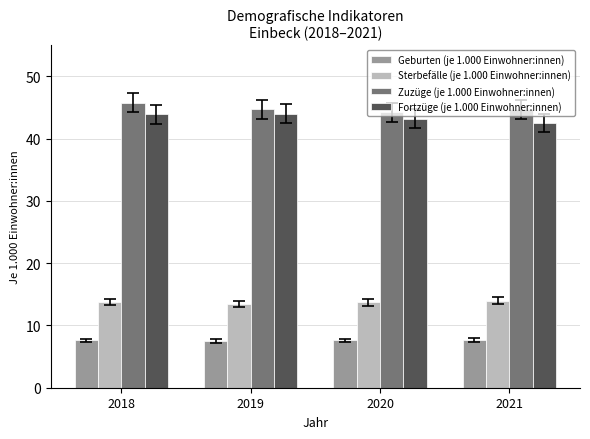

How many bars are there in each group?

4